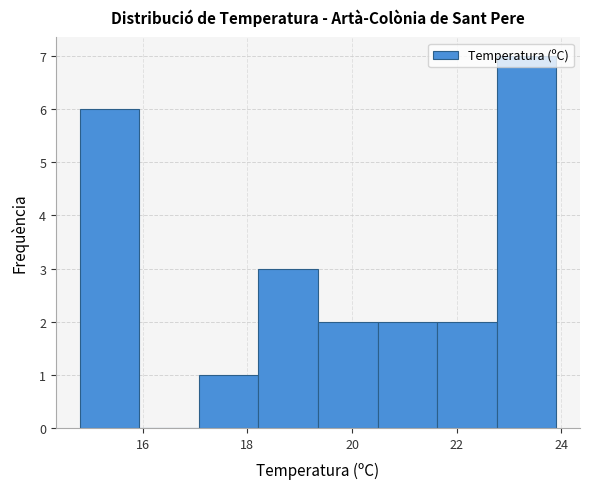

How tall is the bar that spans 20.4 to 21.6 on the x-axis? Neither the bar edges nor the heights are printed on the chart, so give them approximately, as read against the axes.

2